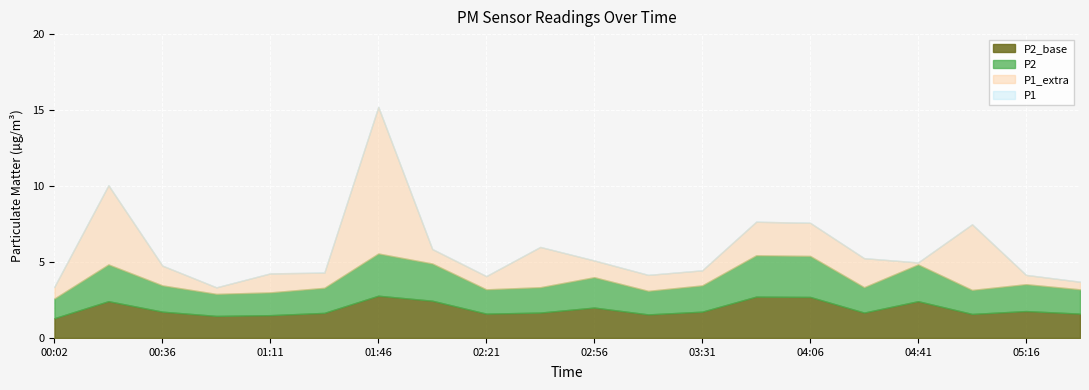

What is the value of the P2 point at the 9th from the left?

1.6